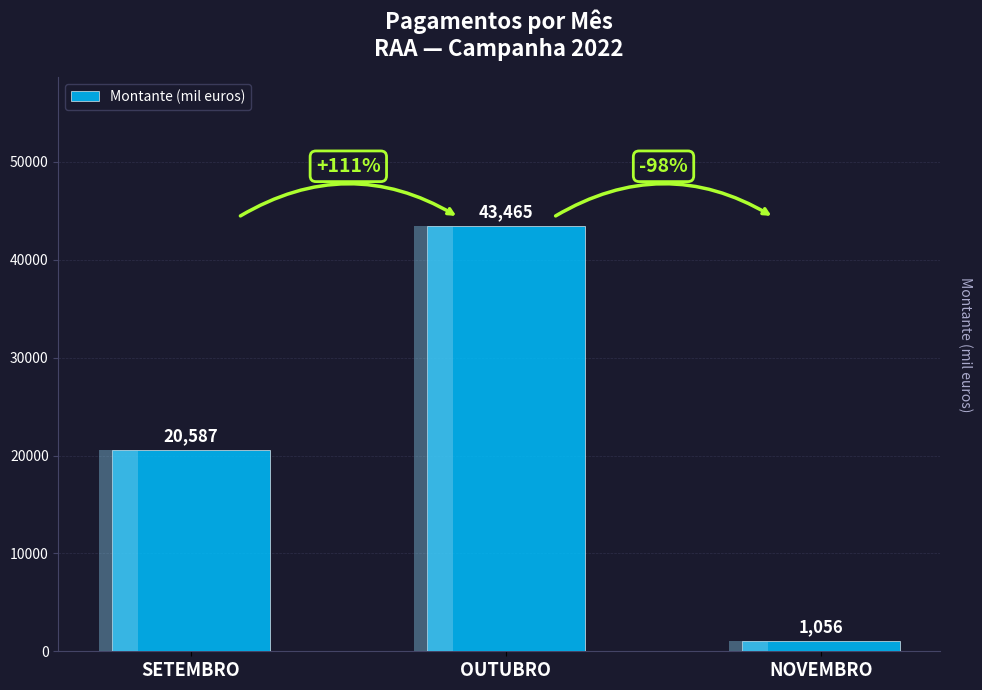

The value at OUTUBRO is 72620.3. True or false?

False